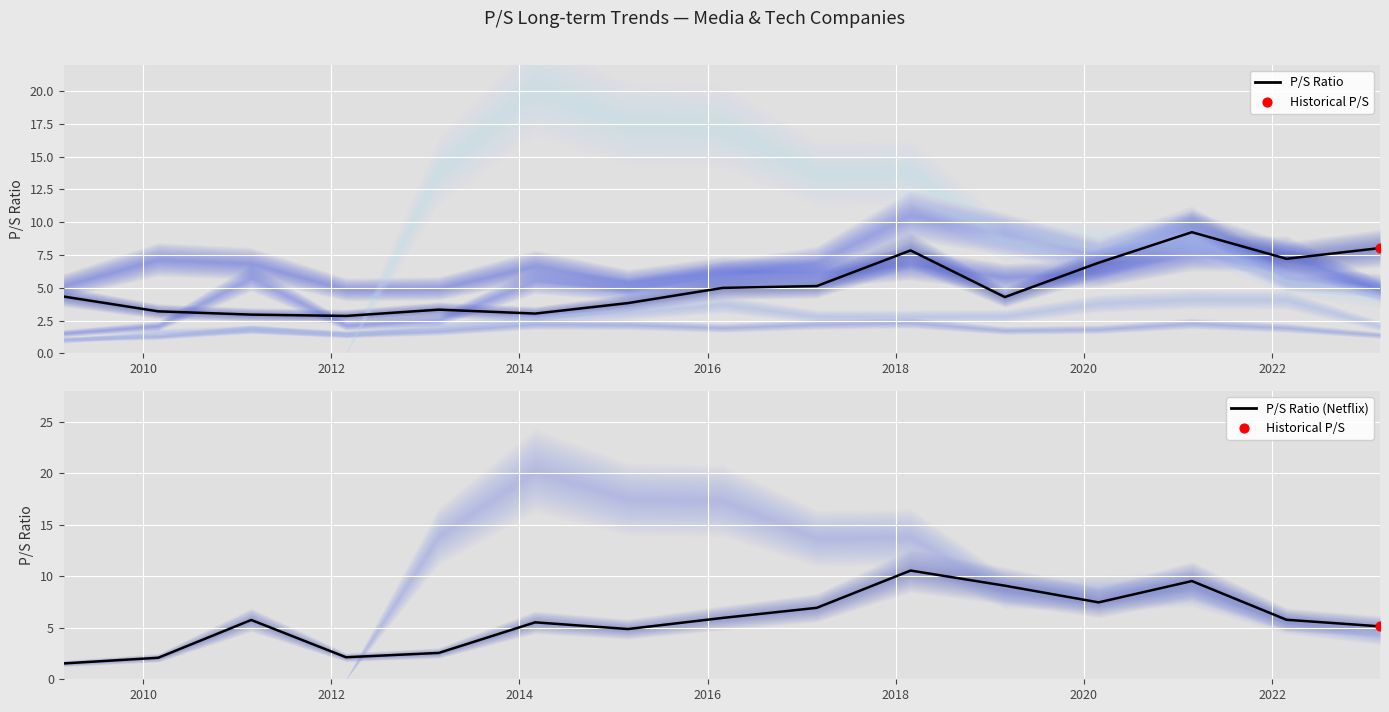

Which series contains the lowest Y value?

Netflix Inc.